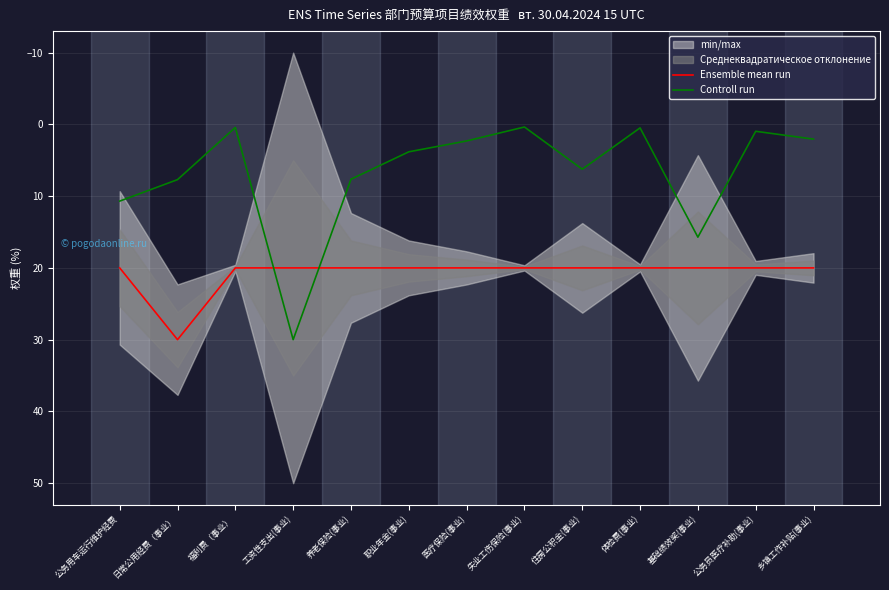

Reading left to right, list all the values displayed in this chart.

Ensemble mean run: 20.0	30.0	20.0	20.0	20.0	20.0	20.0	20.0	20.0	20.0	20.0	20.0	20.0
Controll run: 10.7	7.7	0.4	30.0	7.6	3.8	2.3	0.4	6.2	0.5	15.7	1.0	2.1